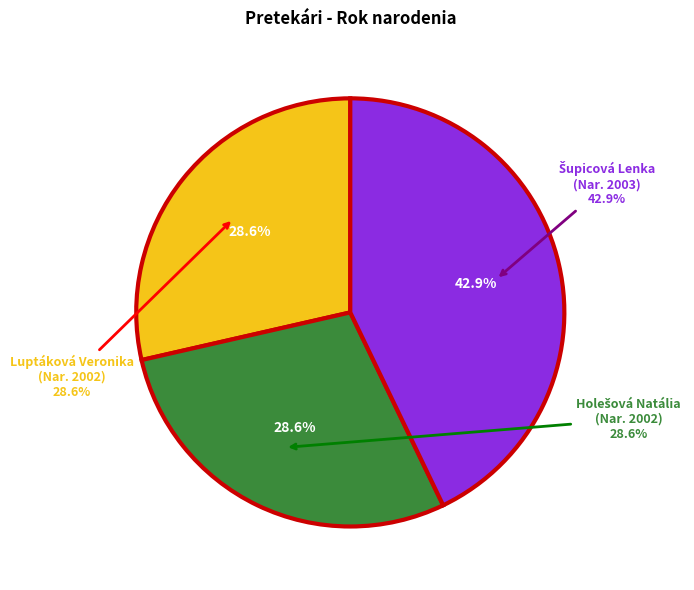

How many segments does this pie chart have?

3